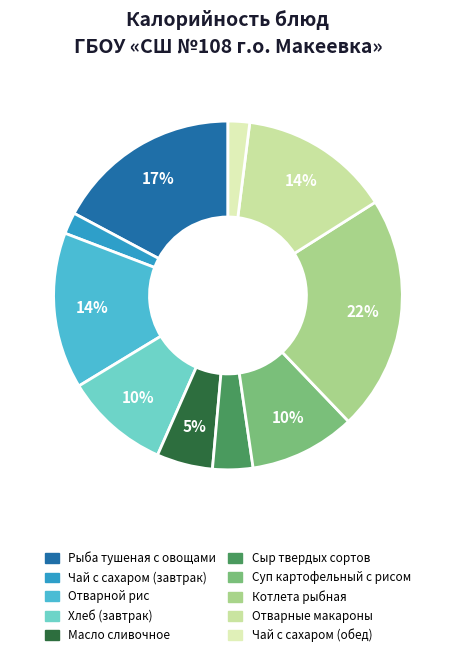

To the nearest percent, what percentage of the pie is Масло сливочное?

5%